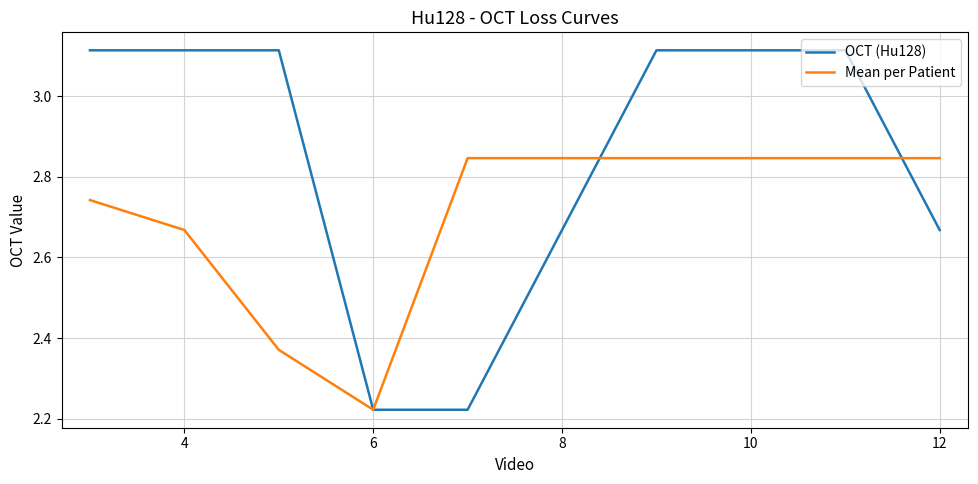

Which series has the largest total across all categories?

OCT (Hu128)